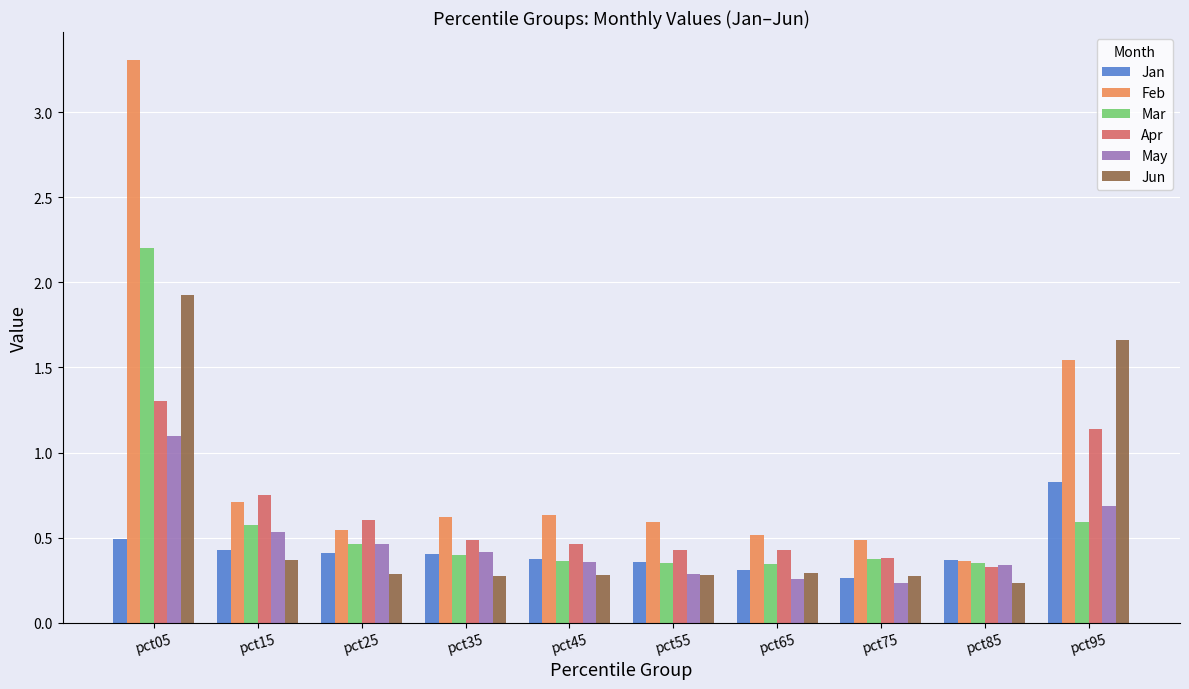

True or false: Feb has a value of 0.7 at pct15.

True